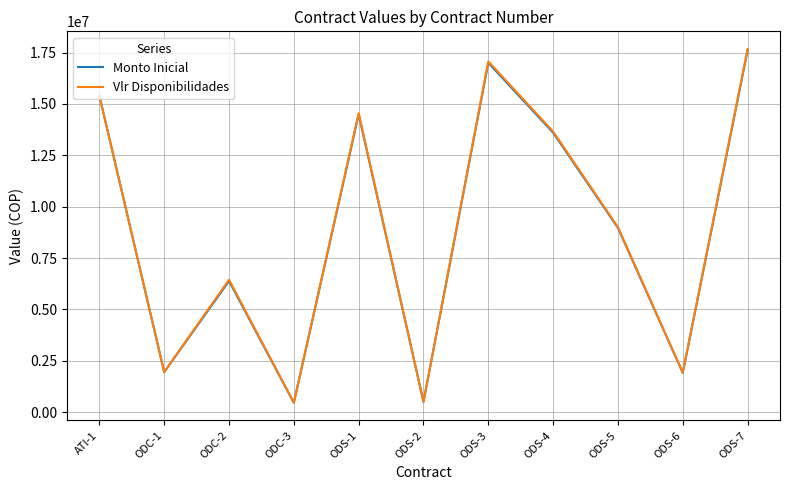

The value of Monto Inicial at ODS-5 is 12691657. True or false?

False